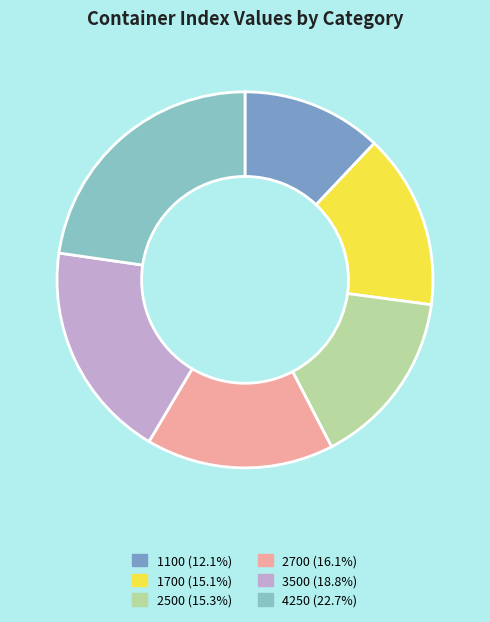

Combined, do 2700 and 4250 account for over 50%?

No